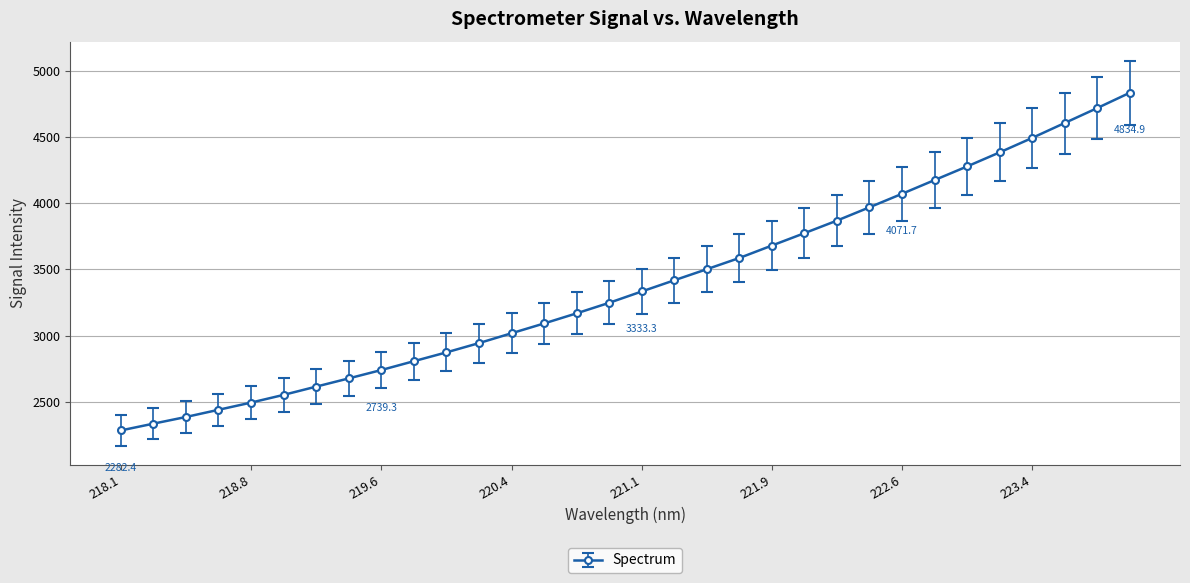

What is the maximum value shown in the chart?

4834.9